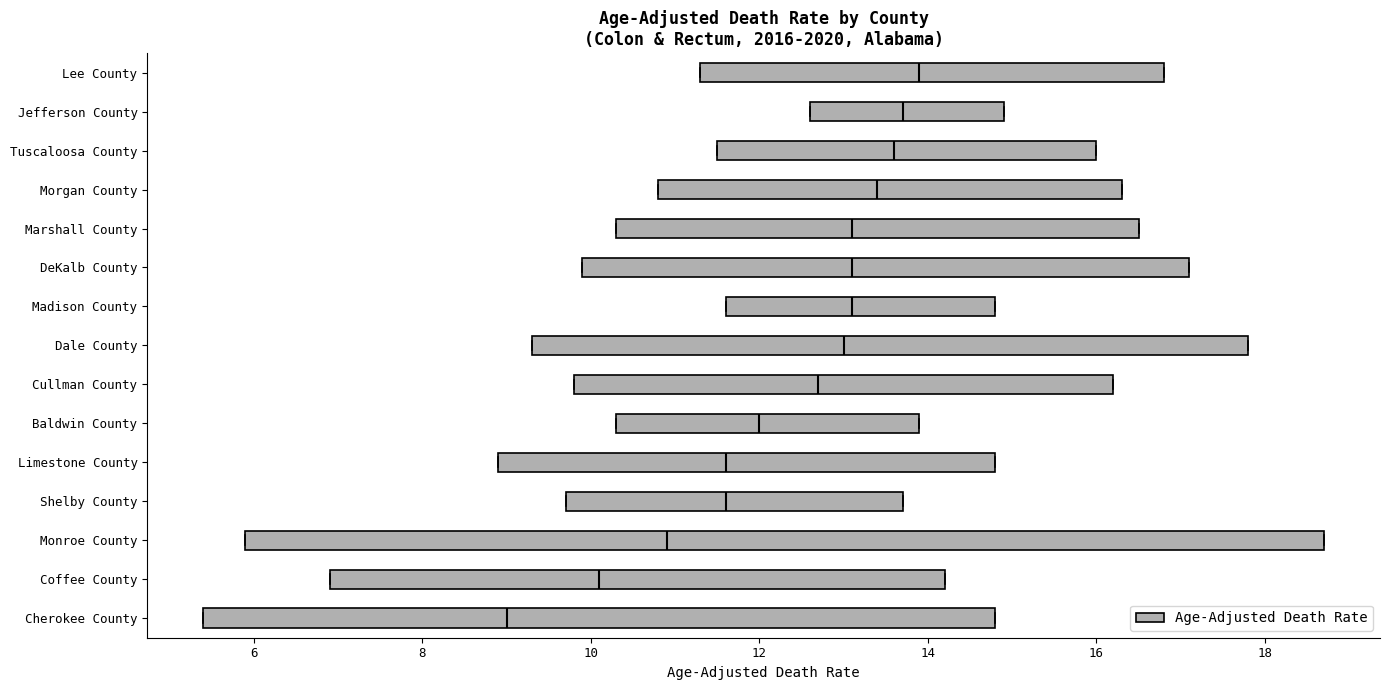

Reading bottom to top, read every box against the x-axis: the position of its median line, the range the box covers, and the ends of its whiskers. The values are not printed on the chart, so give them approximately, as read against the axis.

Cherokee County: median 9.0, box 5.4 to 14.8, whiskers 5.4 to 14.8
Coffee County: median 10.2, box 7.0 to 14.2, whiskers 7.0 to 14.2
Monroe County: median 11.0, box 6.0 to 18.8, whiskers 6.0 to 18.8
Shelby County: median 11.6, box 9.8 to 13.8, whiskers 9.8 to 13.8
Limestone County: median 11.6, box 9.0 to 14.8, whiskers 9.0 to 14.8
Baldwin County: median 12.0, box 10.4 to 14.0, whiskers 10.4 to 14.0
Cullman County: median 12.8, box 9.8 to 16.2, whiskers 9.8 to 16.2
Dale County: median 13.0, box 9.4 to 17.8, whiskers 9.4 to 17.8
Madison County: median 13.2, box 11.6 to 14.8, whiskers 11.6 to 14.8
DeKalb County: median 13.2, box 10.0 to 17.2, whiskers 10.0 to 17.2
Marshall County: median 13.2, box 10.4 to 16.6, whiskers 10.4 to 16.6
Morgan County: median 13.4, box 10.8 to 16.4, whiskers 10.8 to 16.4
Tuscaloosa County: median 13.6, box 11.6 to 16.0, whiskers 11.6 to 16.0
Jefferson County: median 13.8, box 12.6 to 15.0, whiskers 12.6 to 15.0
Lee County: median 14.0, box 11.4 to 16.8, whiskers 11.4 to 16.8